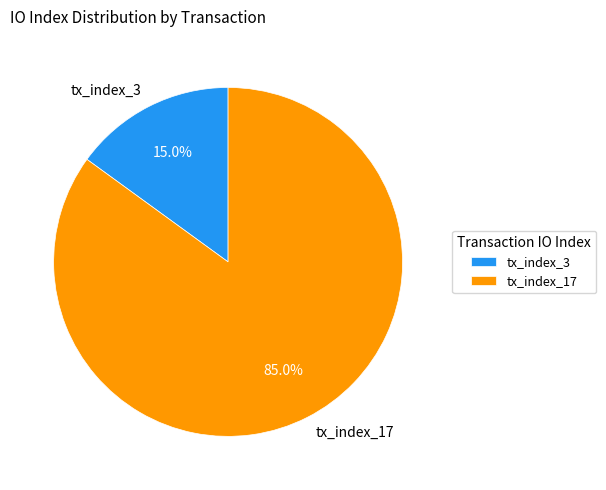

To the nearest percent, what is the difference between the largest and smallest slice percentages?

70%